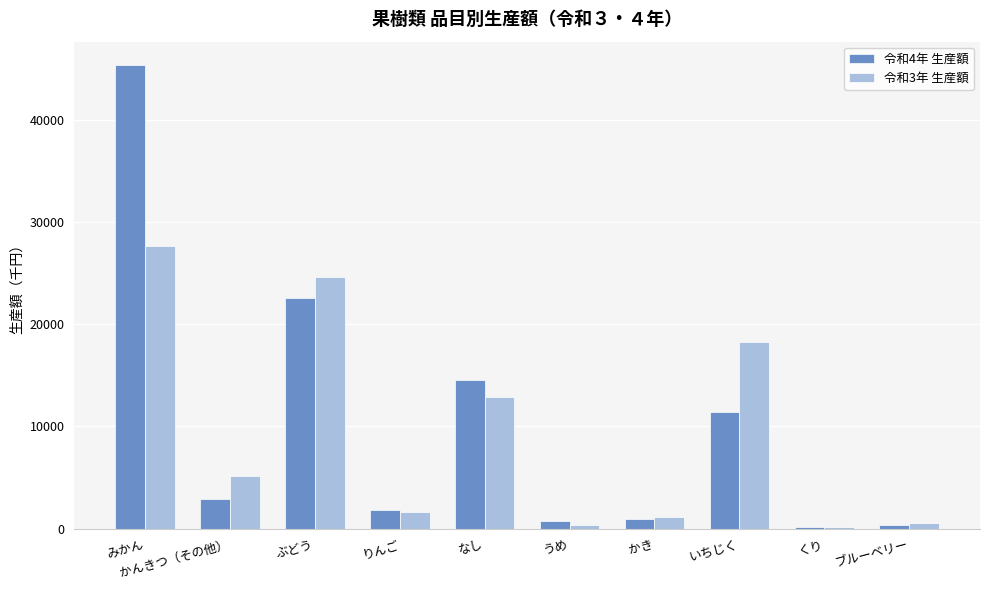

Between かき and ブルーベリー, which series saw the biggest shift?

令和4年 生産額